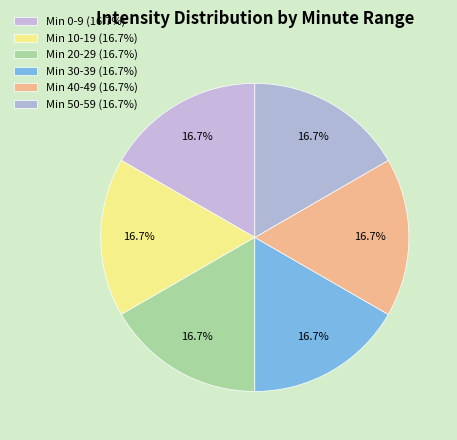

How many slices are in this pie chart?

6